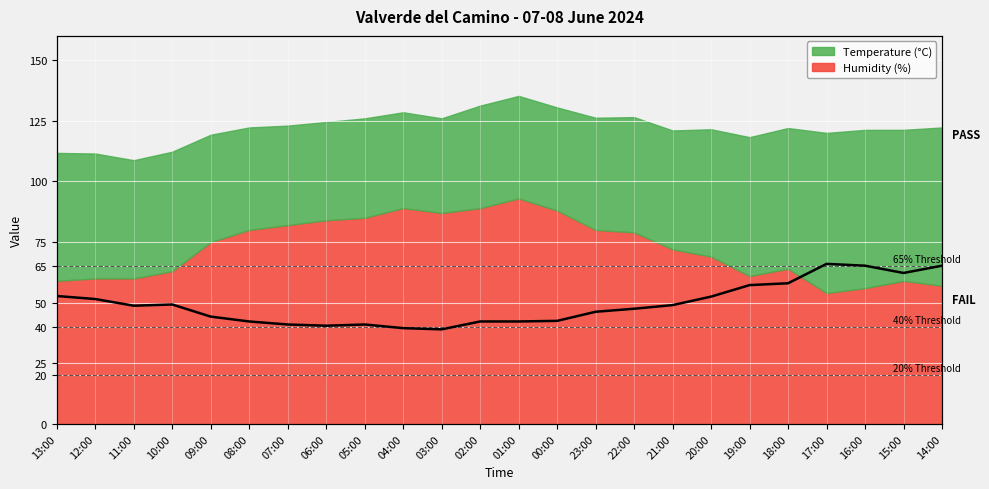

What is the smallest value displayed?

39.0